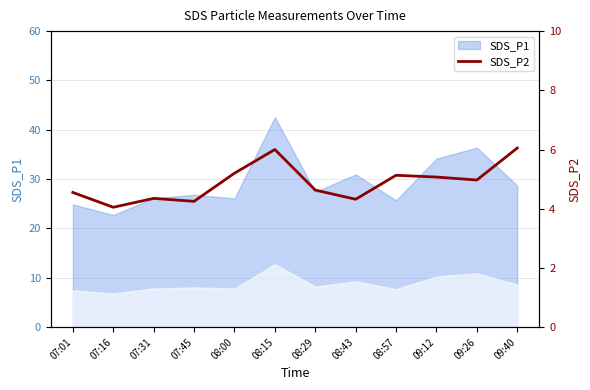

List the labels in order of value, smallest first.

07:16, 07:45, 08:43, 07:31, 07:01, 08:29, 09:26, 09:12, 08:57, 08:00, 08:15, 09:40